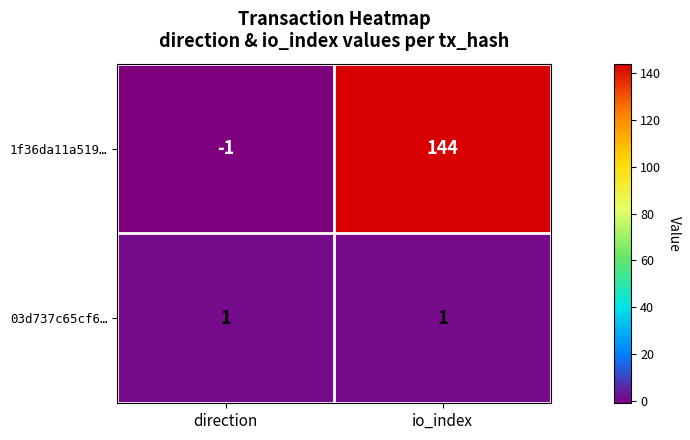

What is the sum of all 1f36da11a519… values?

143